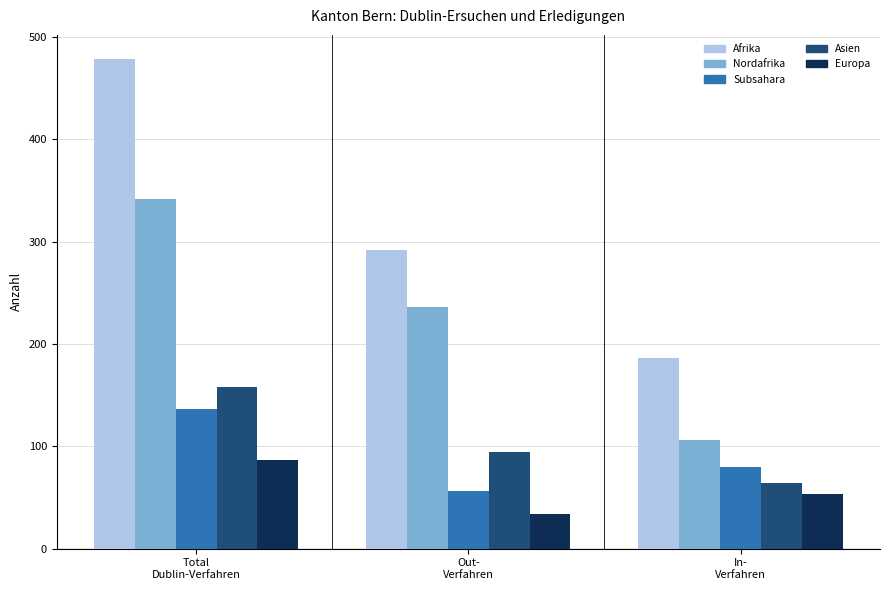

Reading left to right, transcribe all the data shown in this chart.

Afrika: 478	292	186
Nordafrika: 342	236	106
Subsahara: 136	56	80
Asien: 158	94	64
Europa: 87	34	53